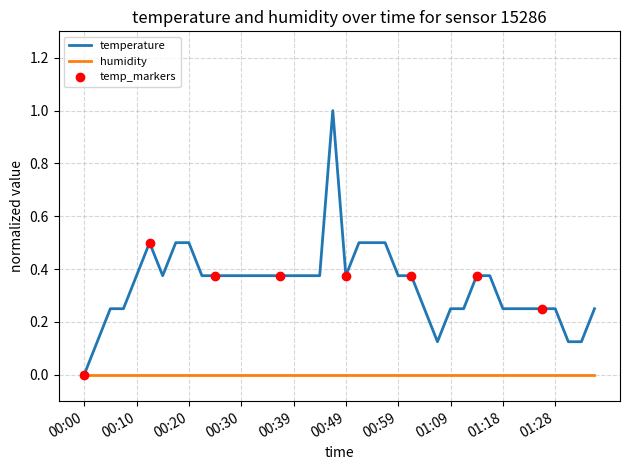

At which category does the chart reach its minimum across all series?

00:00